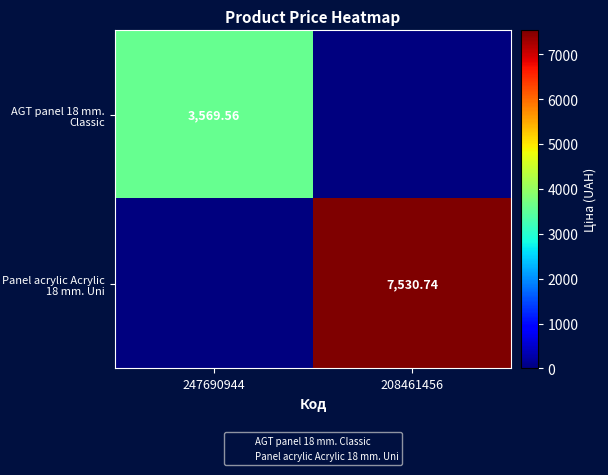

What is the average value of the Panel acrylic Acrylic 18 mm. Uni series?

3765.4